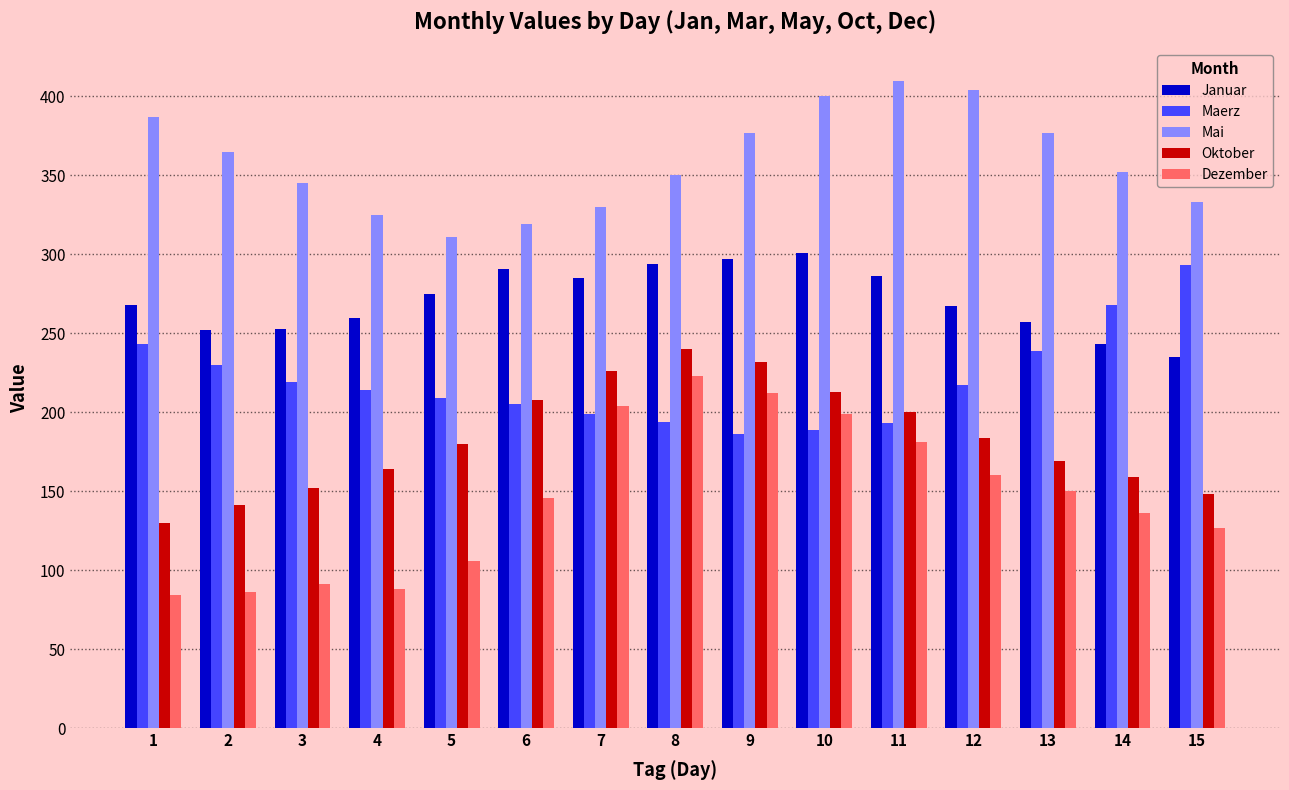

Which series changed the most between 2 and 7?

Dezember